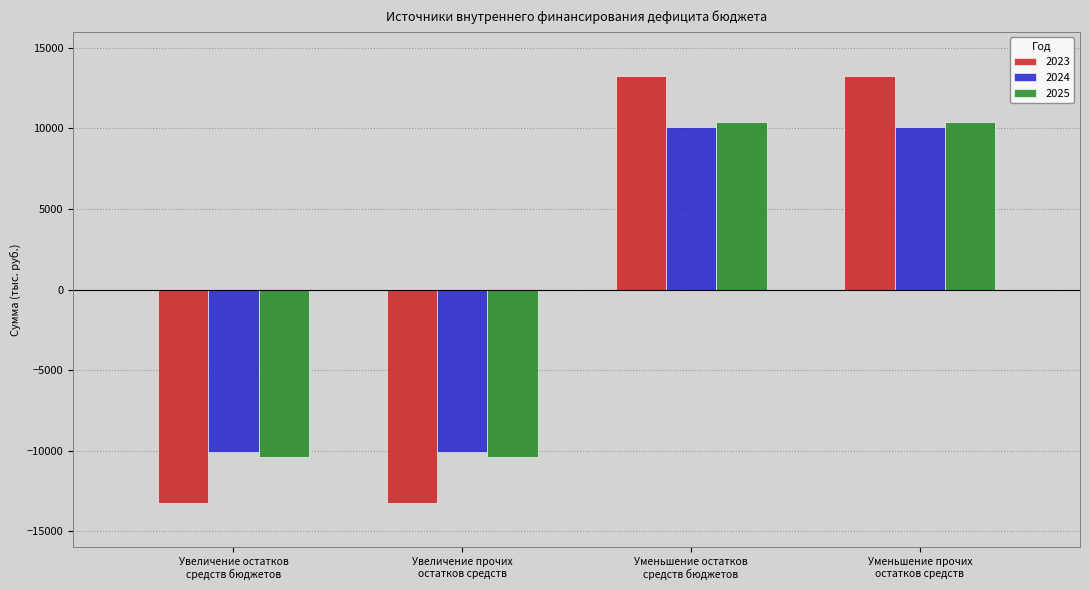

What is the maximum value shown in the chart?

13283.0